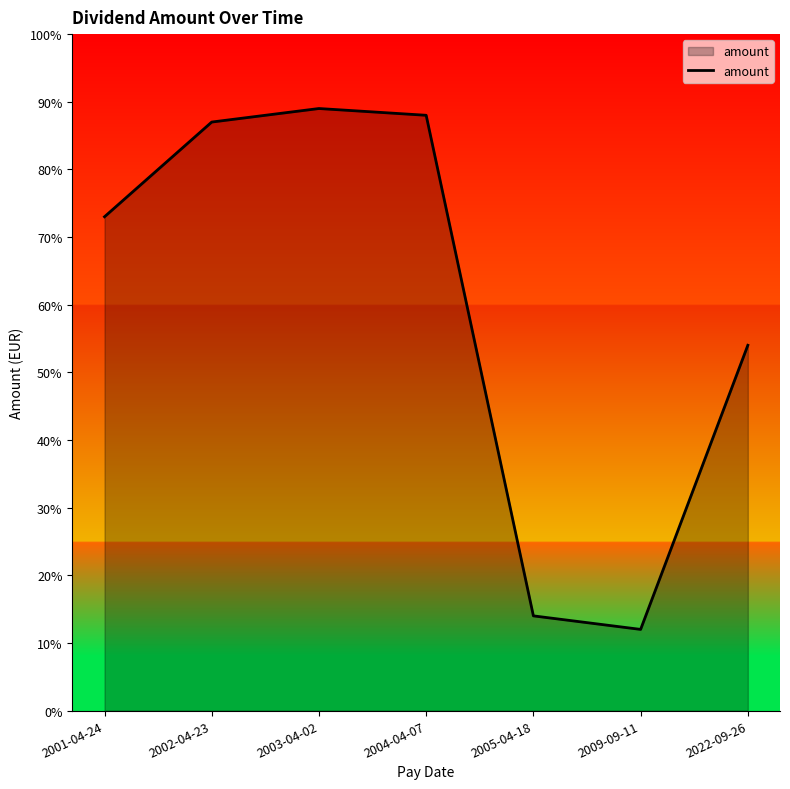

Is this an area chart (filled region under the line)?

Yes